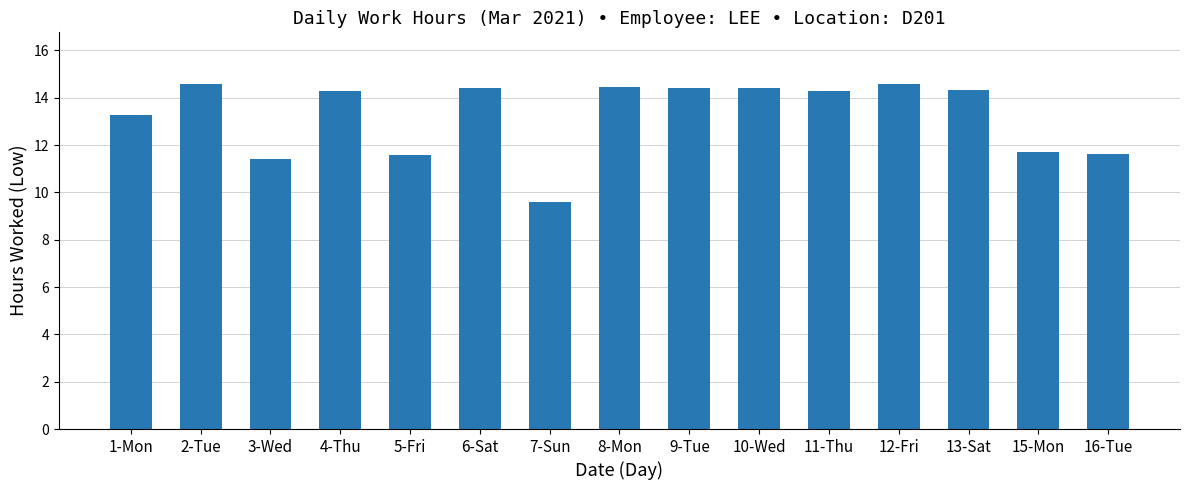

At which label does the data first exceed 14?

2-Tue